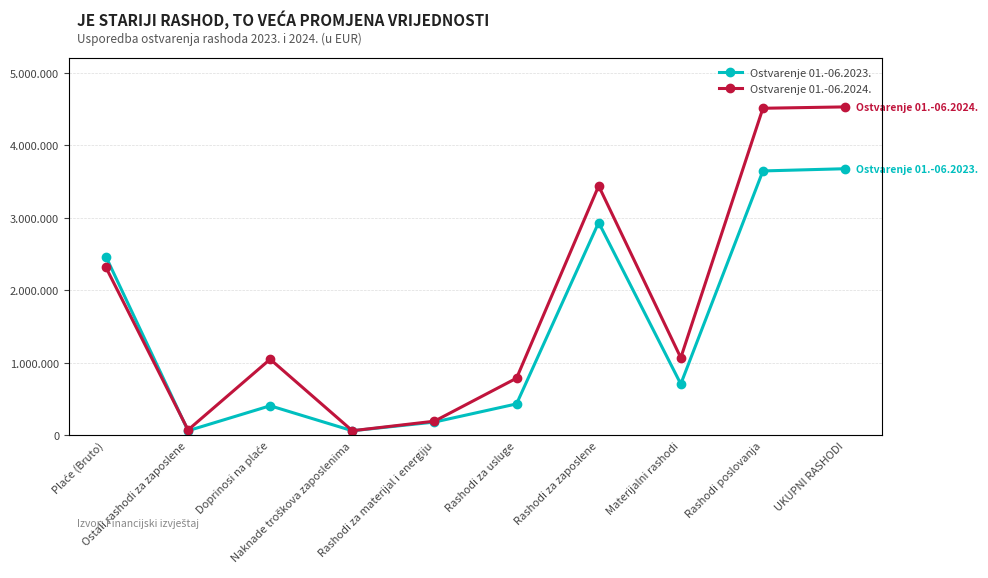

How many interior local peaks does the Ostvarenje 01.-06.2024. series have?

2